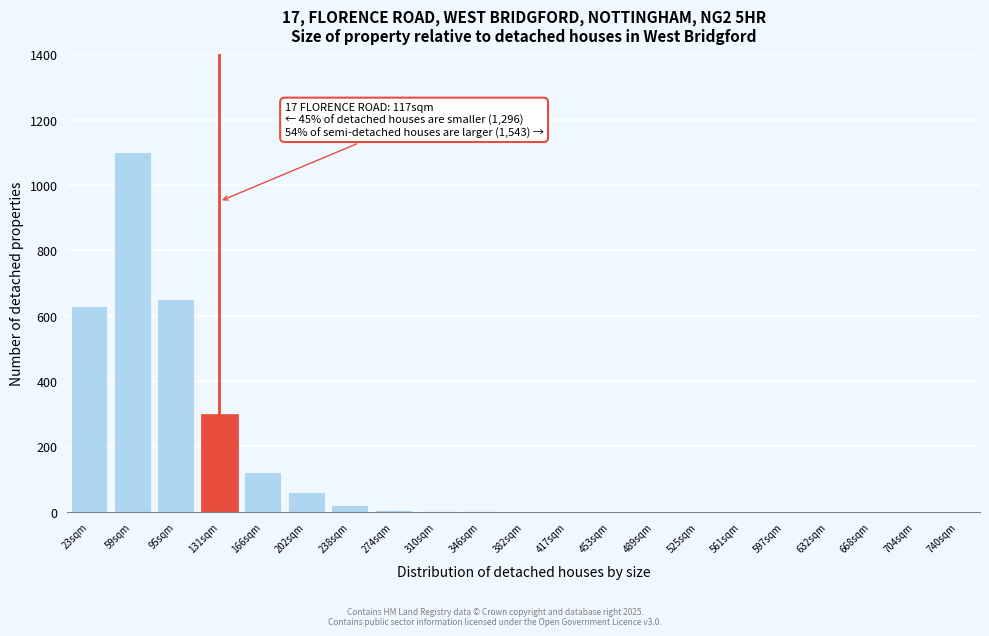

What is the sum of all values?

2888